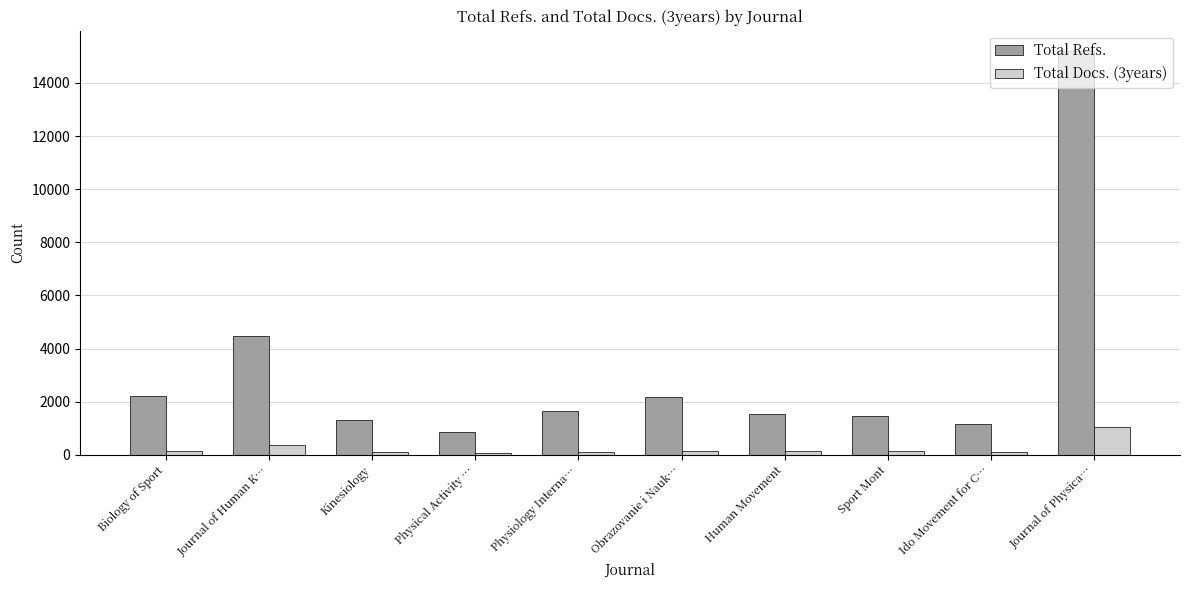

What value does the Total Refs. series have at Journal of Human K…?

4484